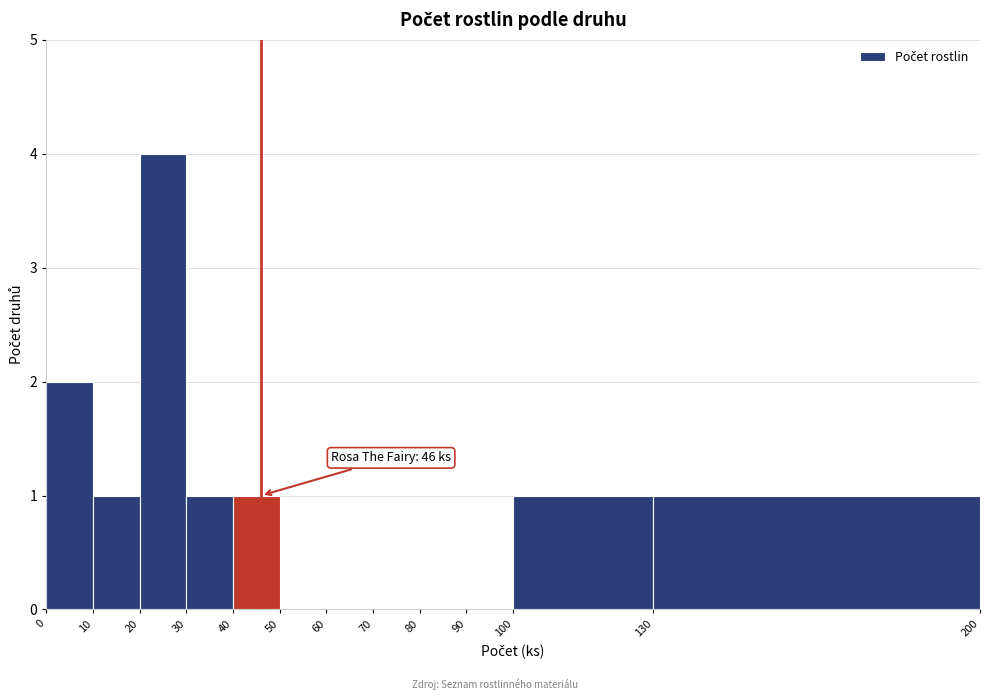

Over which range of the x-axis is the bar tallest?

20 to 30